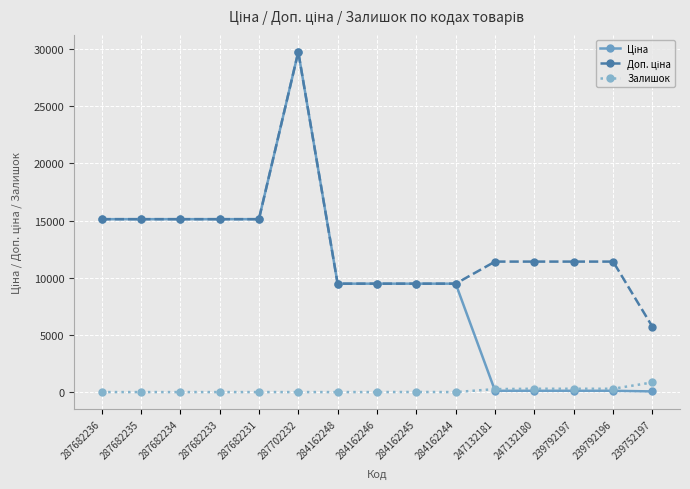

What position from the left is 284162245?

9